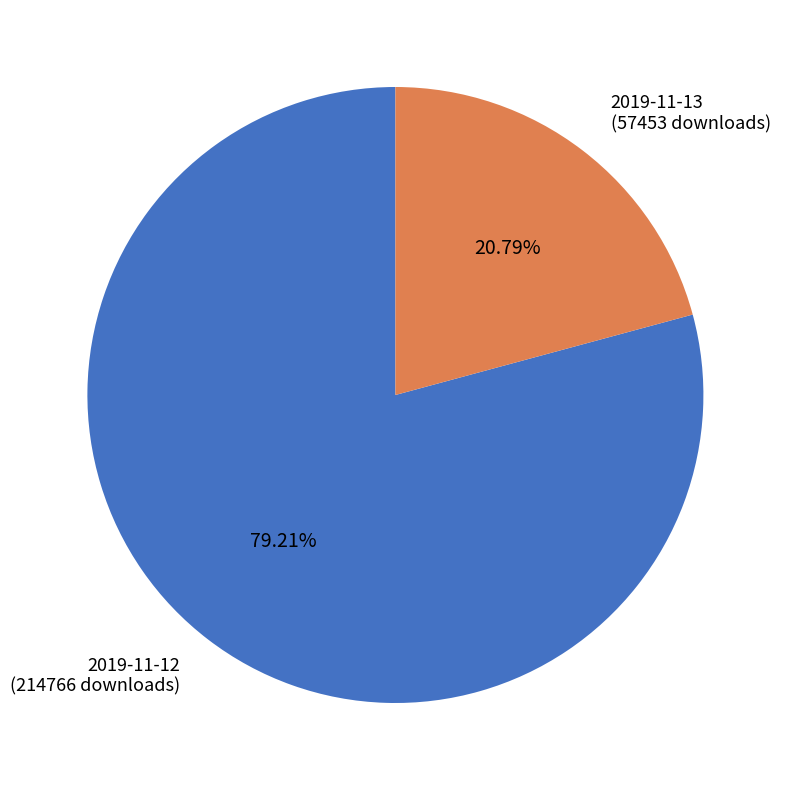

Is it true that 2019-11-13 is 21% of the pie?

True